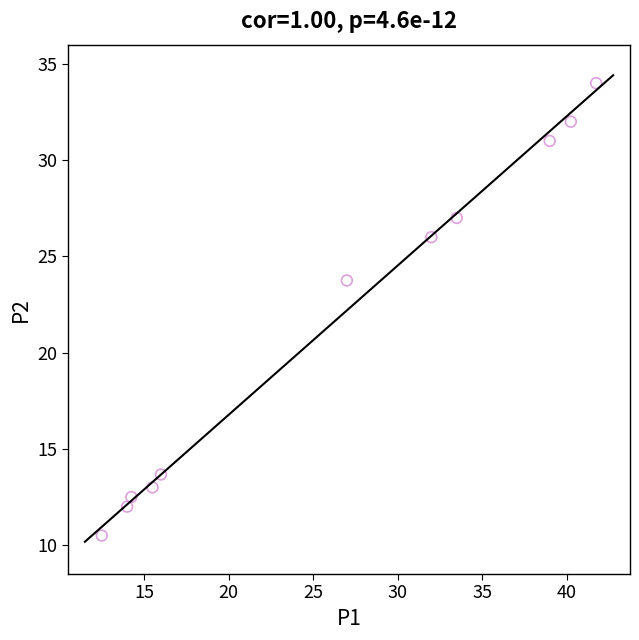

What is the average X value?

26.0